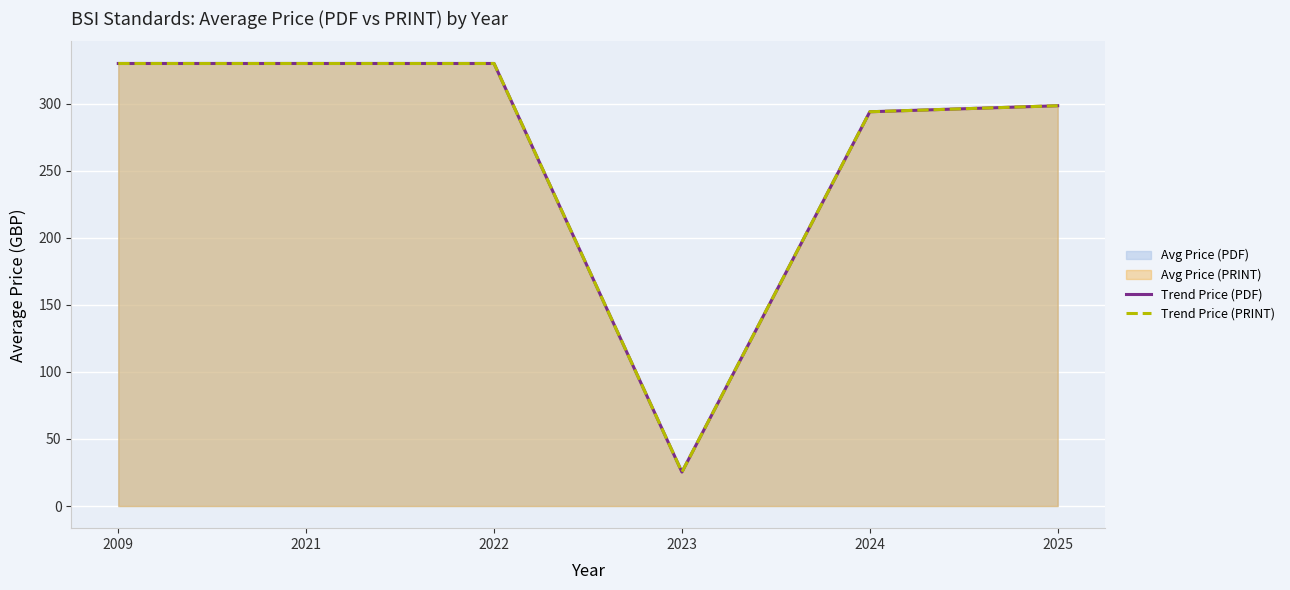

Between 2023 and 2009, which is larger?

2009